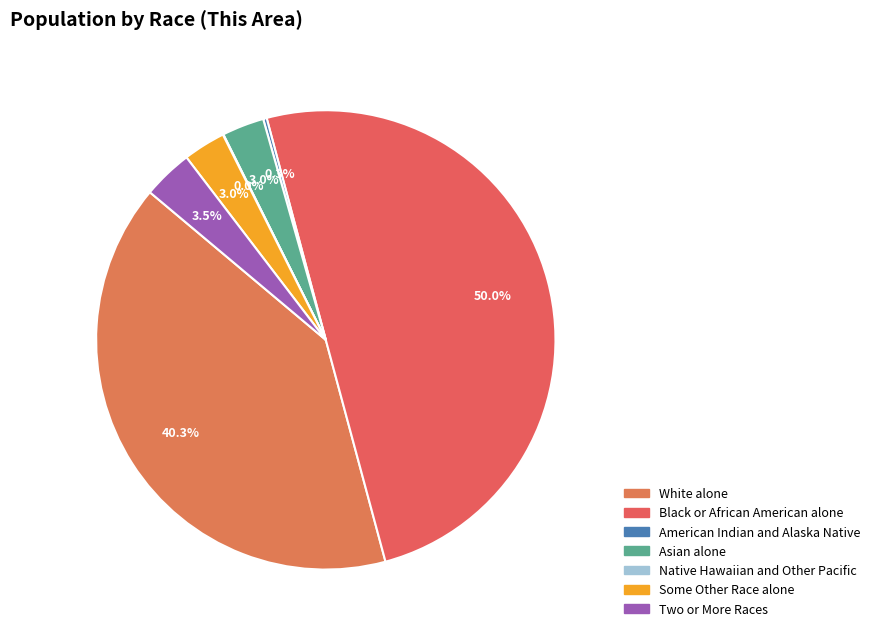

Is it true that Some Other Race alone is 3% of the pie?

True